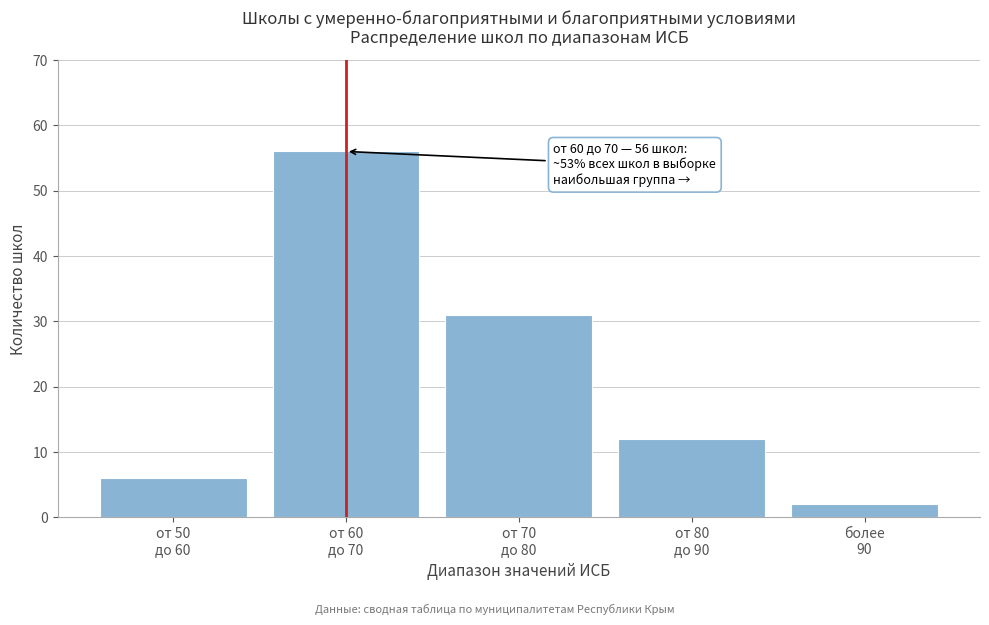

What is the value of the 3rd bar from the left?

31